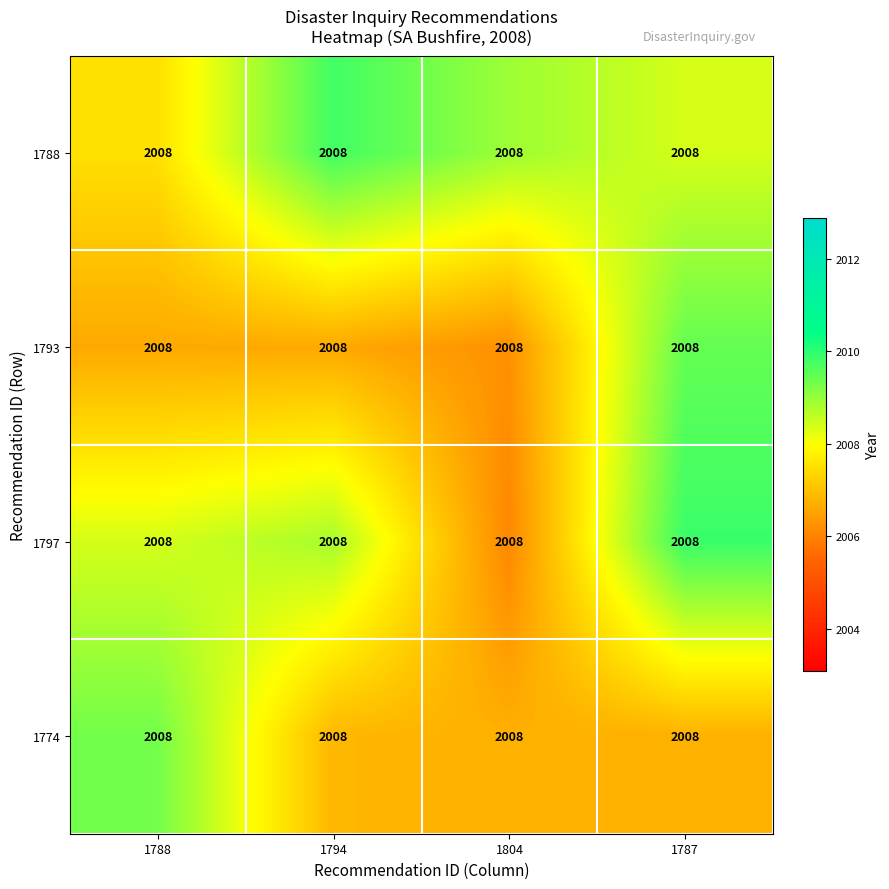

Where is 1797 nearest to the value 2007?

1804